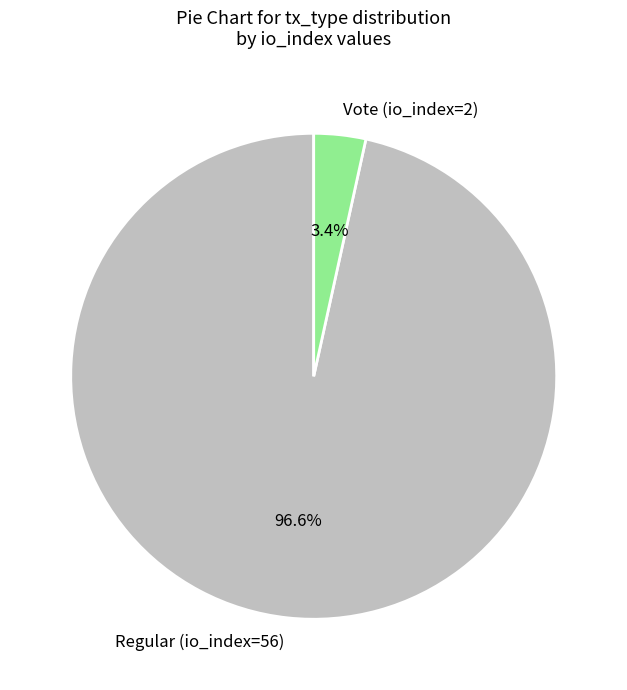

Does Regular (io_index=56) account for over 50% of the chart?

Yes